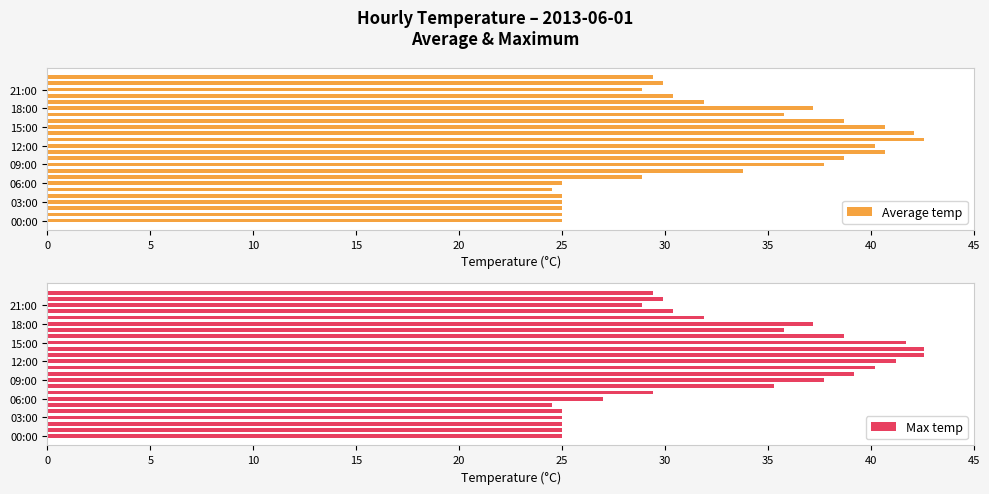

Rank the series by their maximum value, from lowest to highest.

Average temp, Max temp